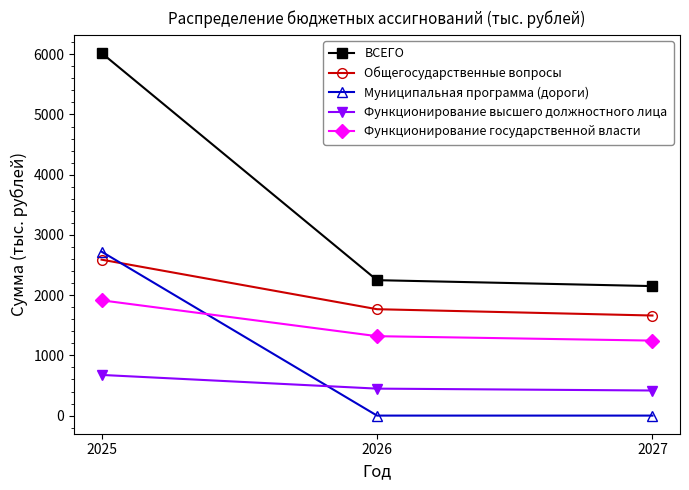

What is the sum of all Функционирование высшего должностного лица values?

1539.6